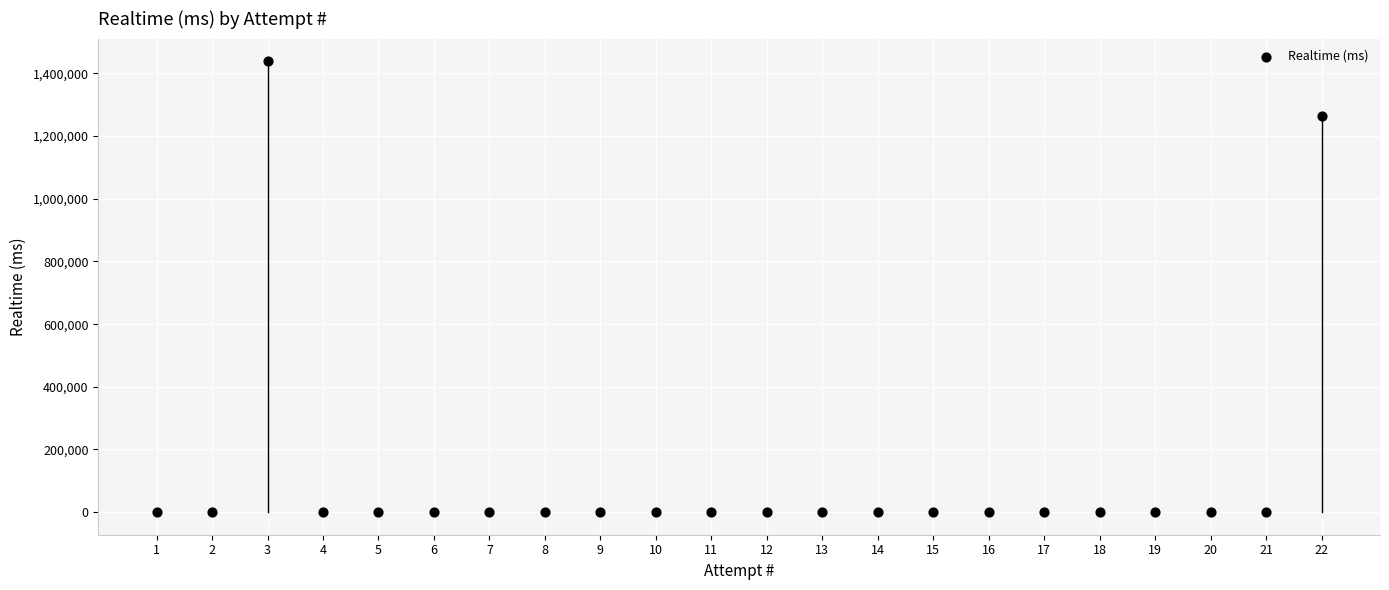

What Y value in the scatter plot is closest to 719679?

1264990